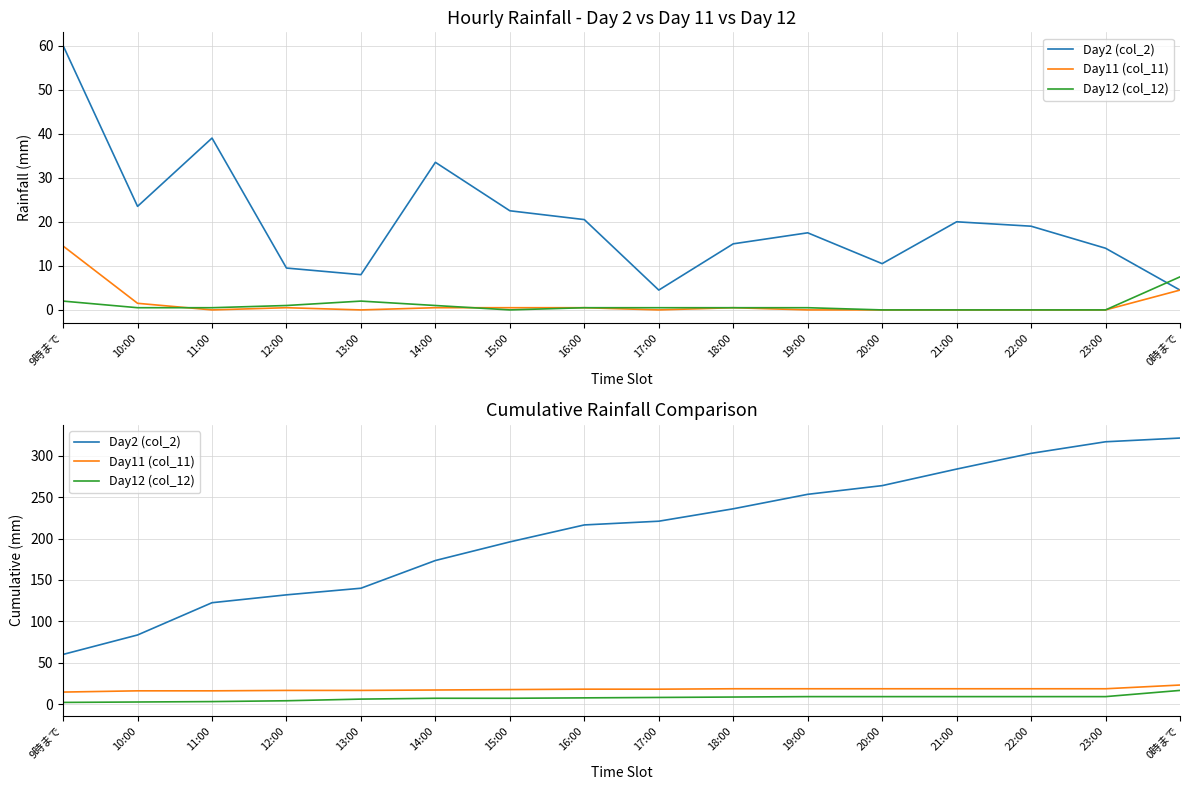

Which series has the largest total across all categories?

Day2 (col_2)